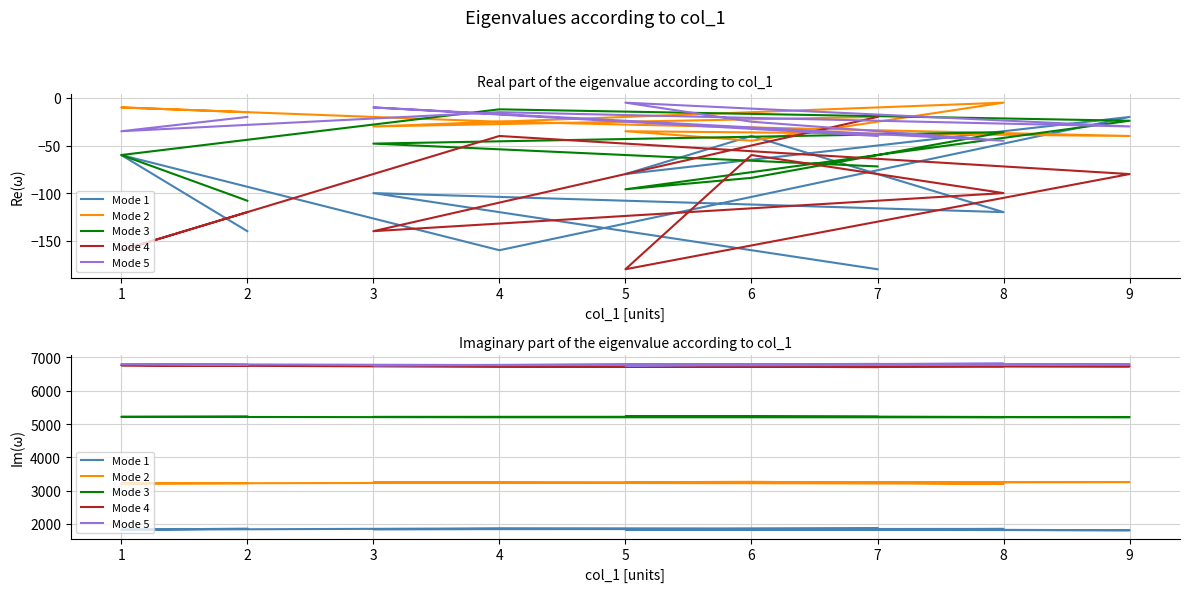

How many values in the Mode 2 series are below 3235?

4